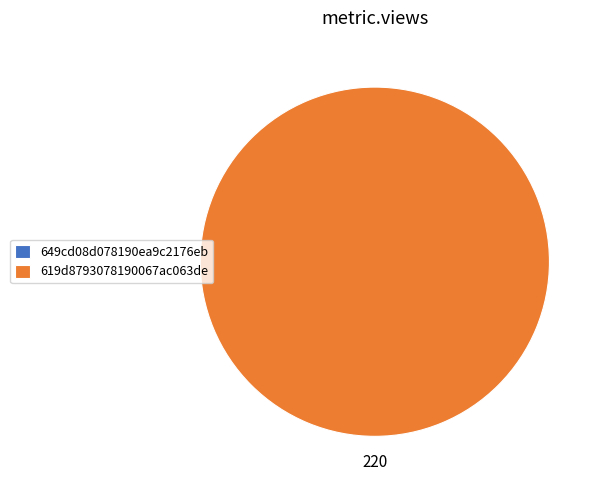

True or false: 649cd08d078190ea9c2176eb accounts for 0% of the total.

True